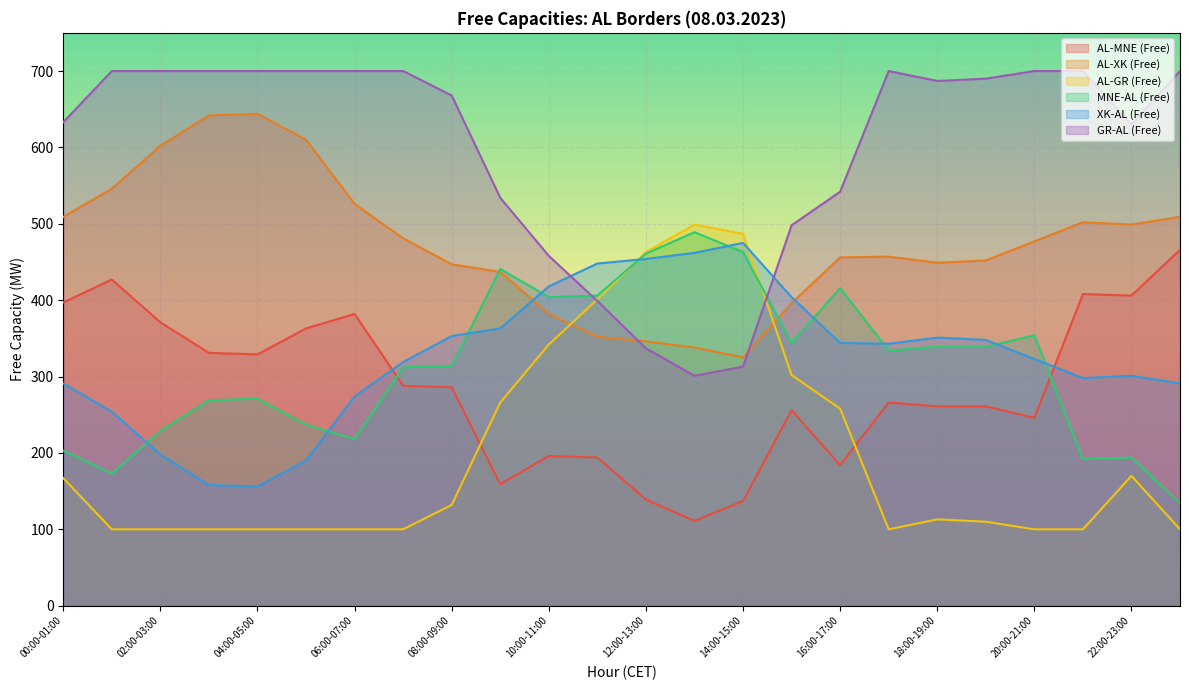

Read the GR-AL (Free) value at 07:00-08:00.

700